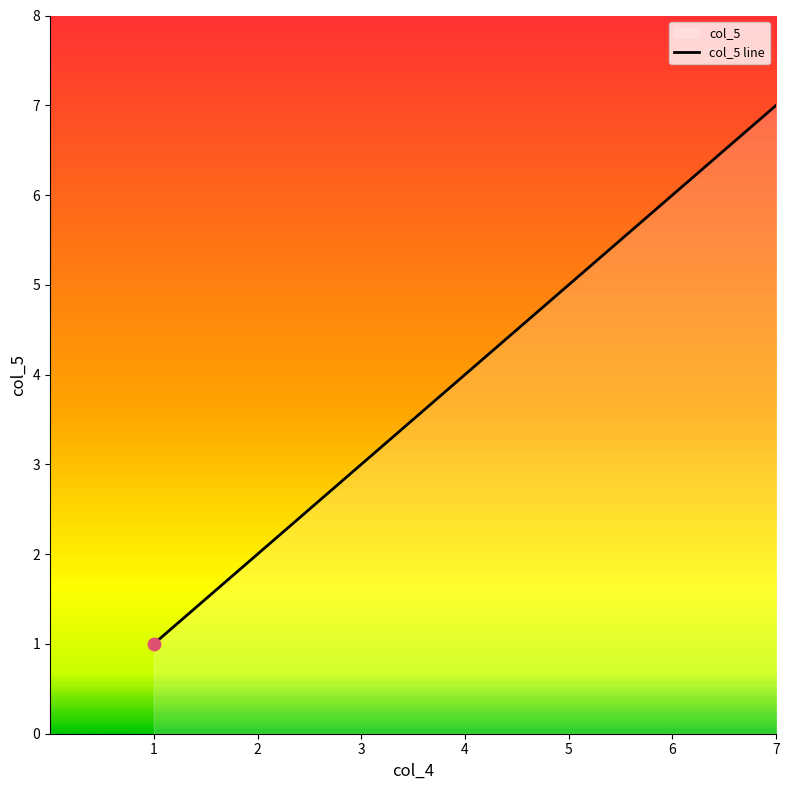

Between 7 and 4, which is larger?

7